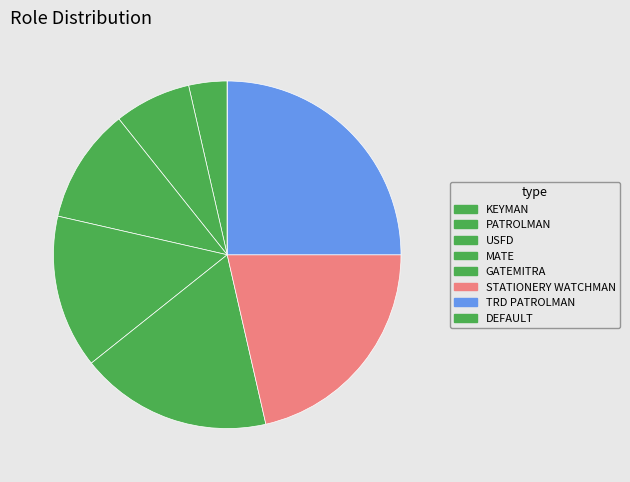

Which slice is the smallest?

DEFAULT